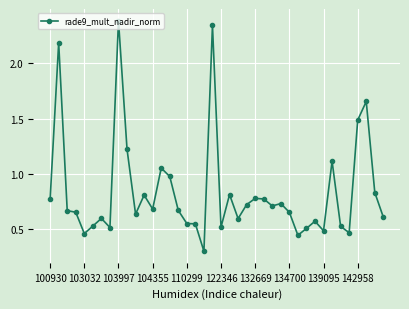

What is the value of the 9th point from the left?

2.4